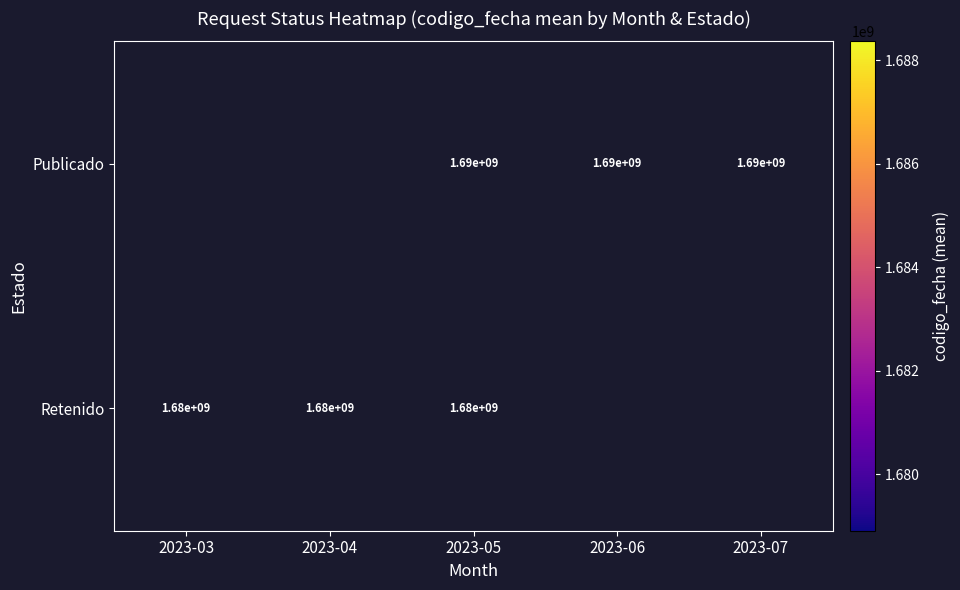

Is the value of Retenido at 2023-03 greater than the value of Publicado at 2023-06?

No